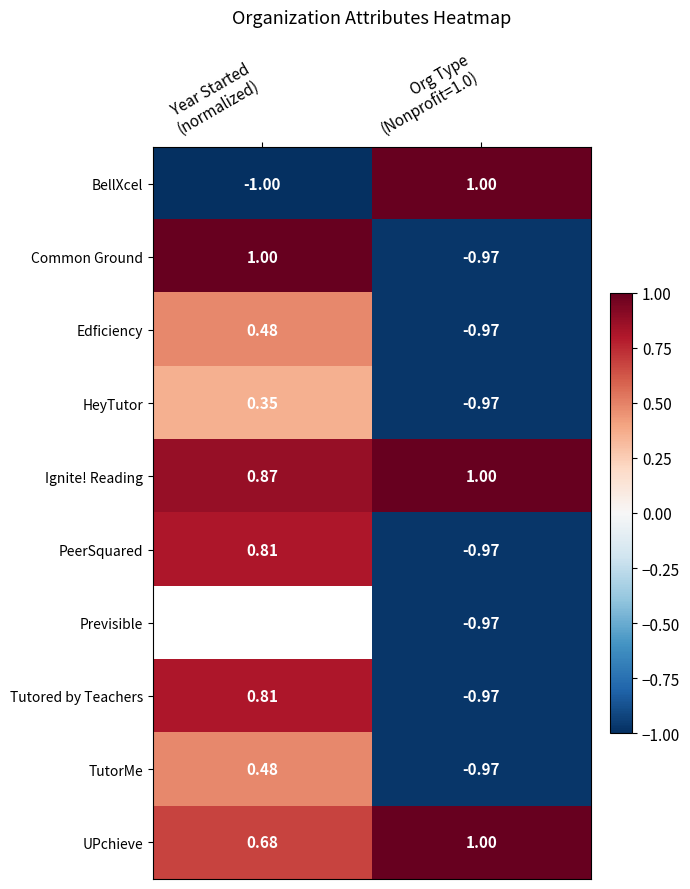

At Year Started (normalized), list the series in order from largest to smallest.

Common Ground, Ignite! Reading, PeerSquared, Edficiency, HeyTutor, Previsible, Tutored by Teachers, UPchieve, TutorMe, BellXcel